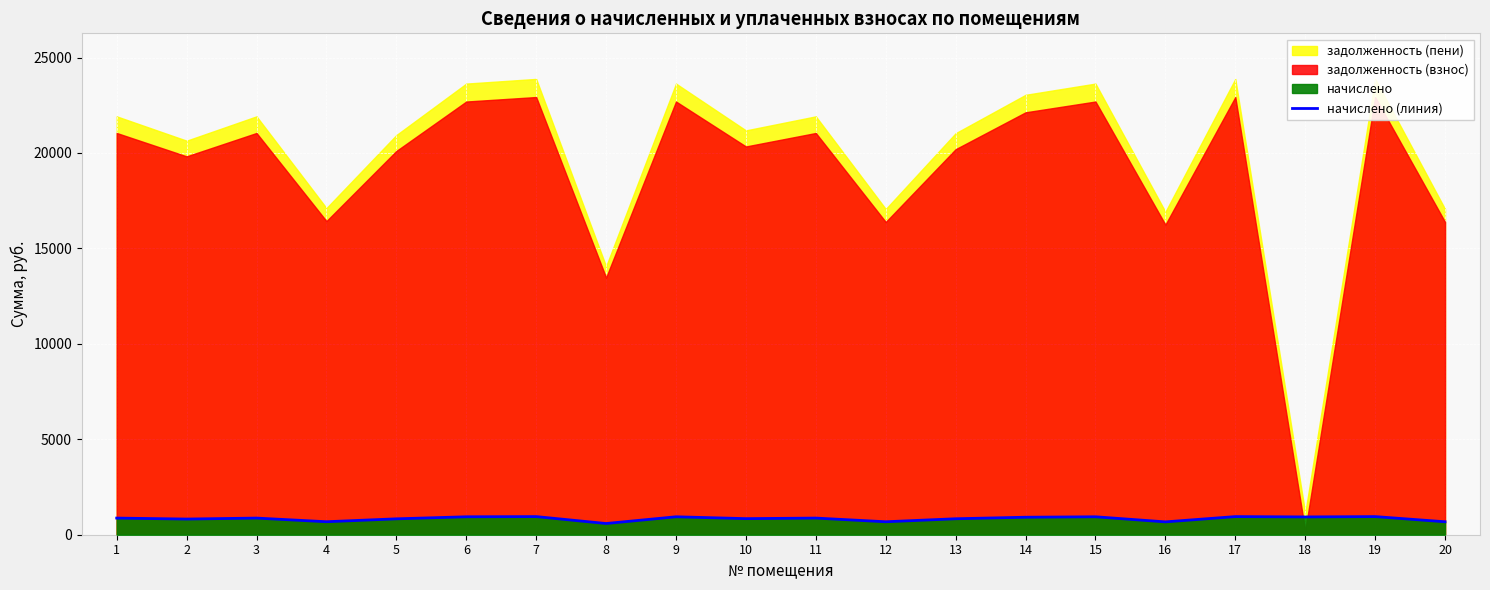

Reading left to right, list all the values displayed in this chart.

1=871.6	2=821.0	3=871.6	4=680.5	5=832.6	6=939.9	7=949.6	8=587.0	9=939.9	10=842.4	11=871.6	12=678.6	13=836.5	14=916.5	15=939.9	16=672.8	17=949.6	18=932.1	19=949.6	20=678.6